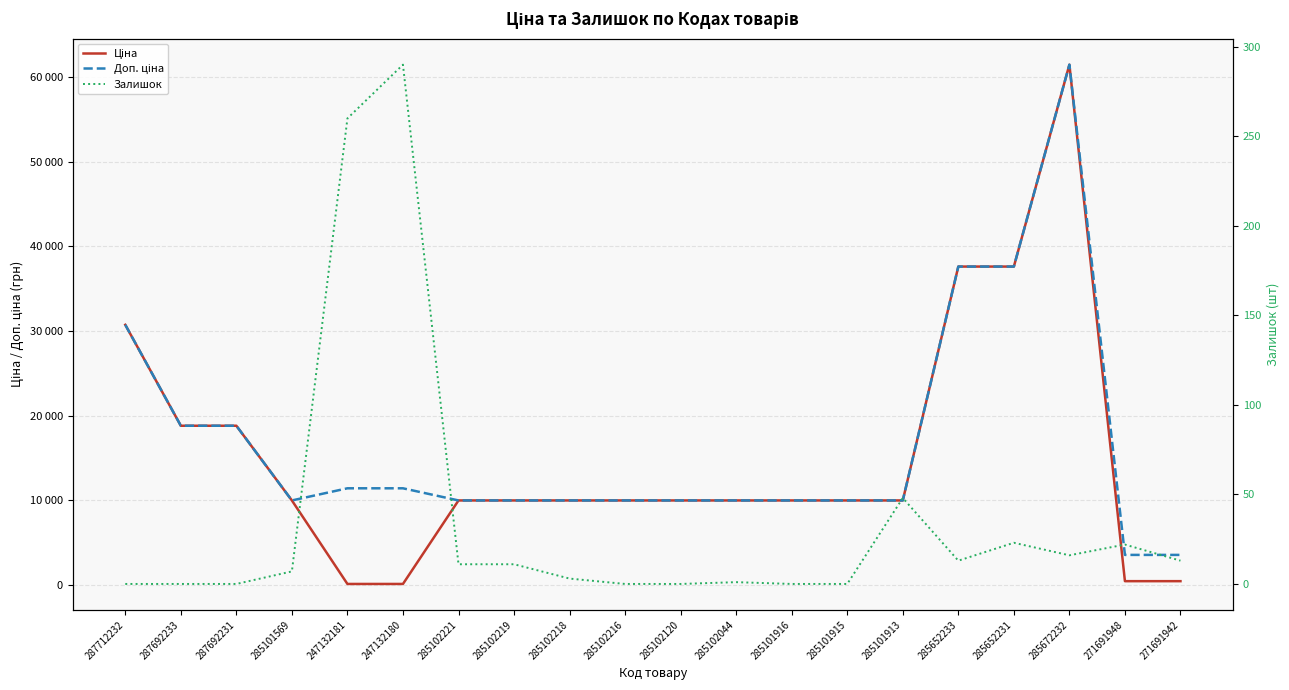

What is the label of the 13th point from the left?

285101916